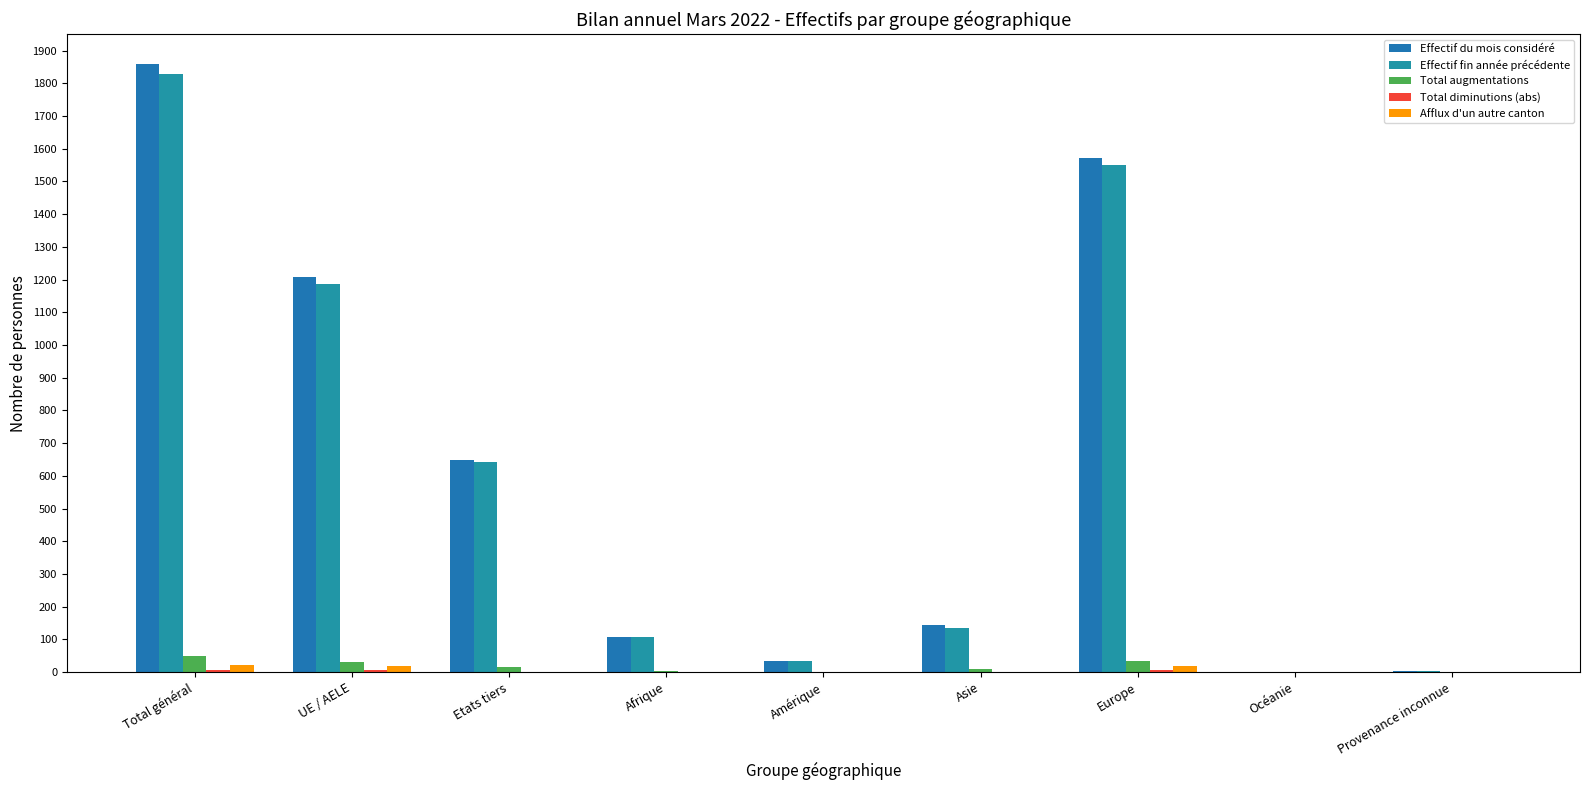

The value of Total diminutions (abs) at Provenance inconnue is 6. True or false?

False